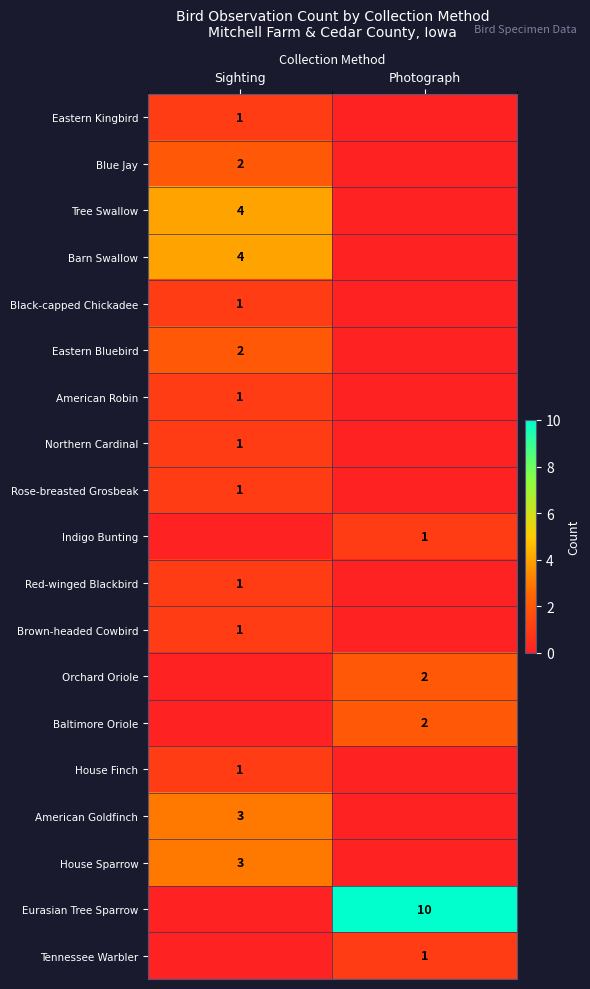

Is it true that Rose-breasted Grosbeak equals 1 at Sighting?

True